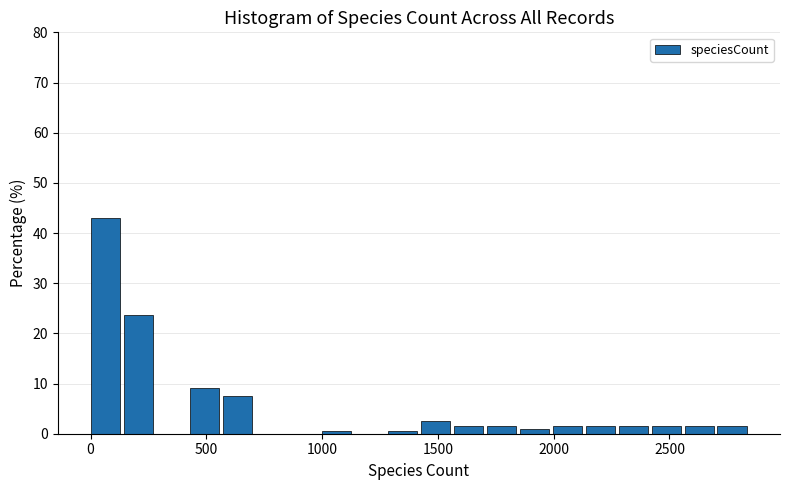

Around what value on the x-axis is the tallest bar? Give the approximate position of its centre, as read against the axis.

50